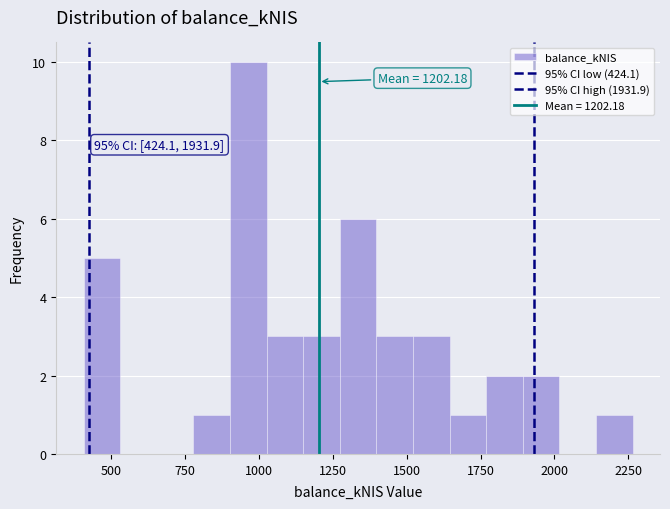

Read against the x-axis, roughly where is the centre of the tallest bar?

950